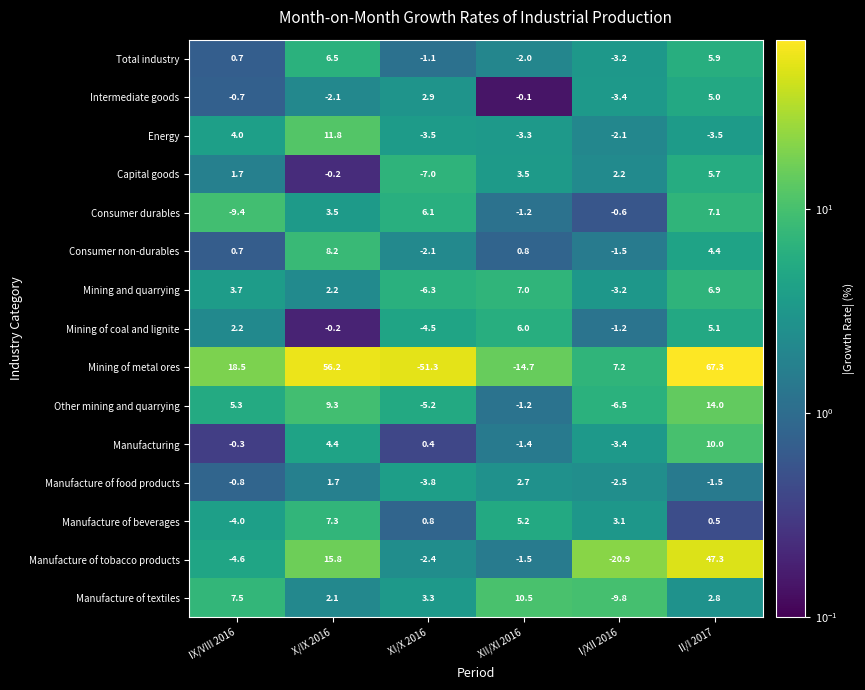

What is the average value of the Energy series?

0.6